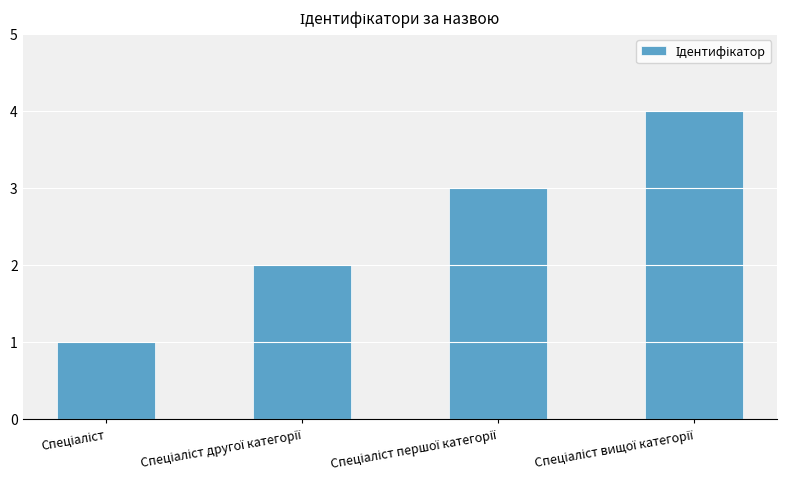

What is the greatest value displayed?

4